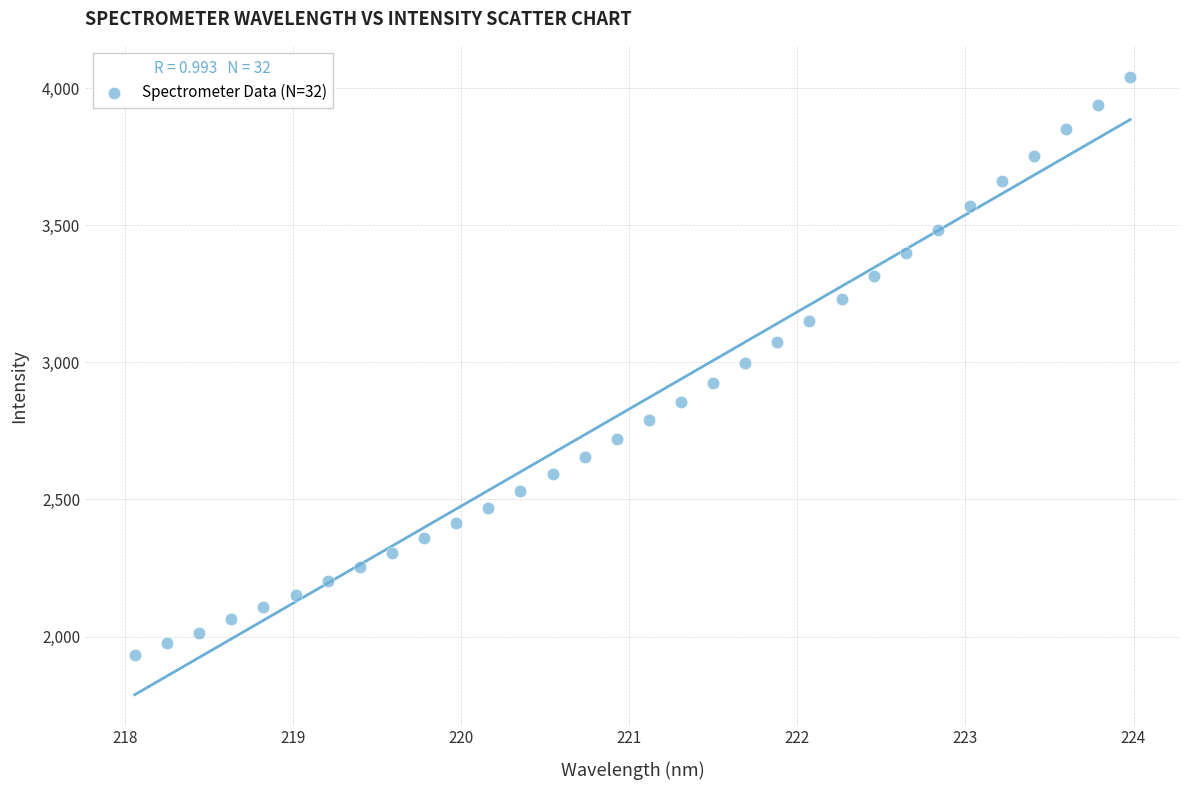

What is the range of Y values (max minus min)?

2109.3